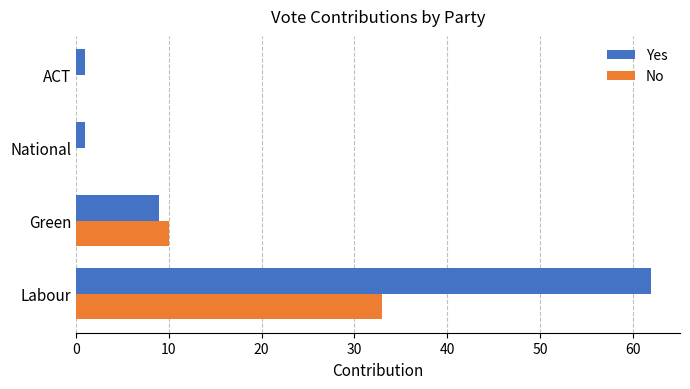

Which series has the largest total across all categories?

Yes